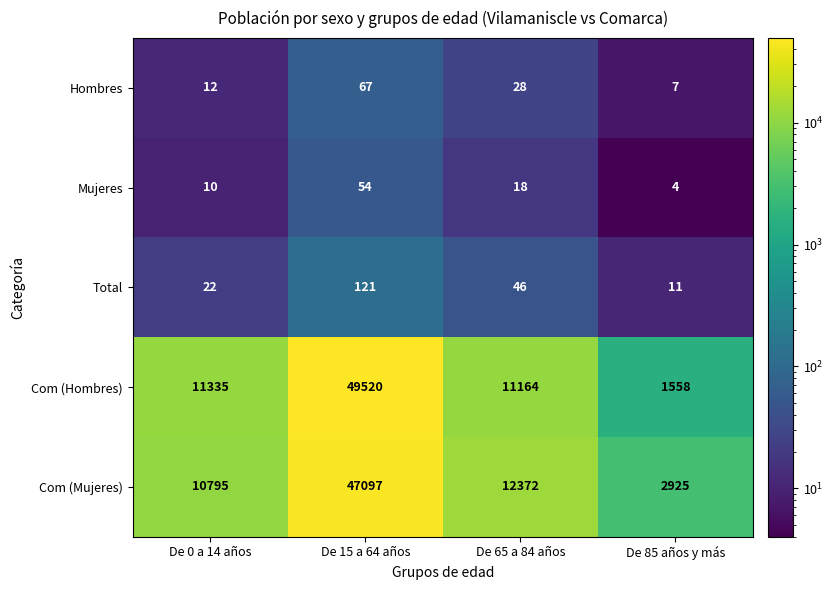

What is the difference between the highest and lowest values at De 15 a 64 años?

49466